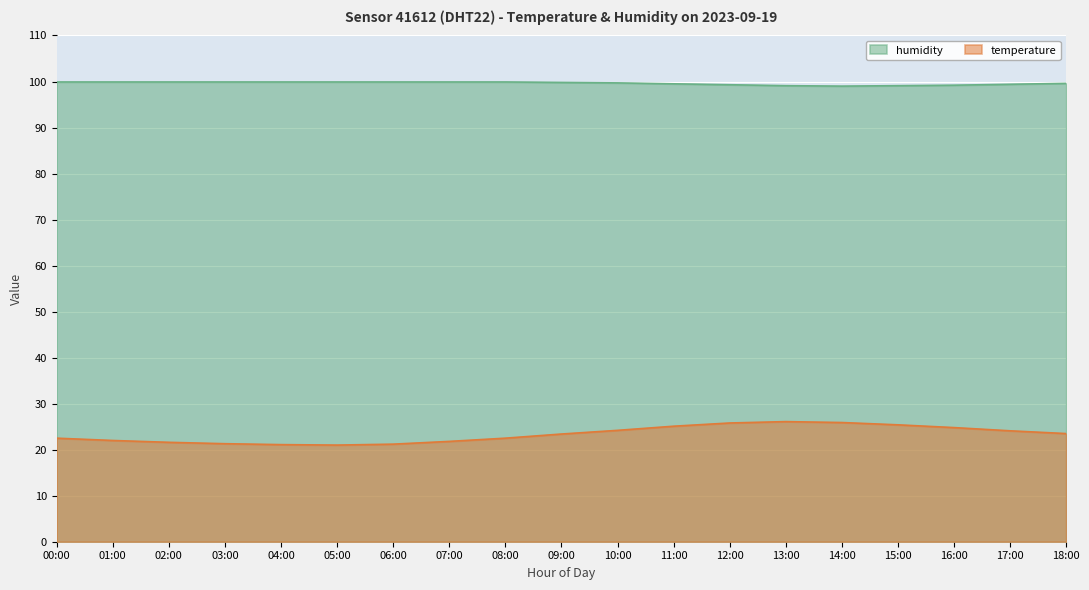

What is the total value across all series at 11:00?

124.6